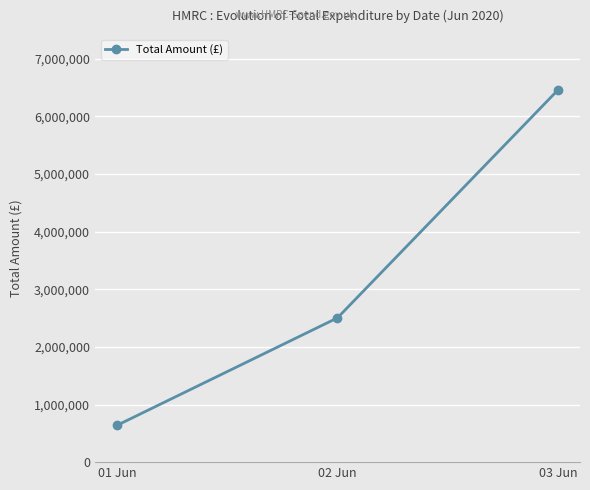

What is the smallest value displayed?

638733.8